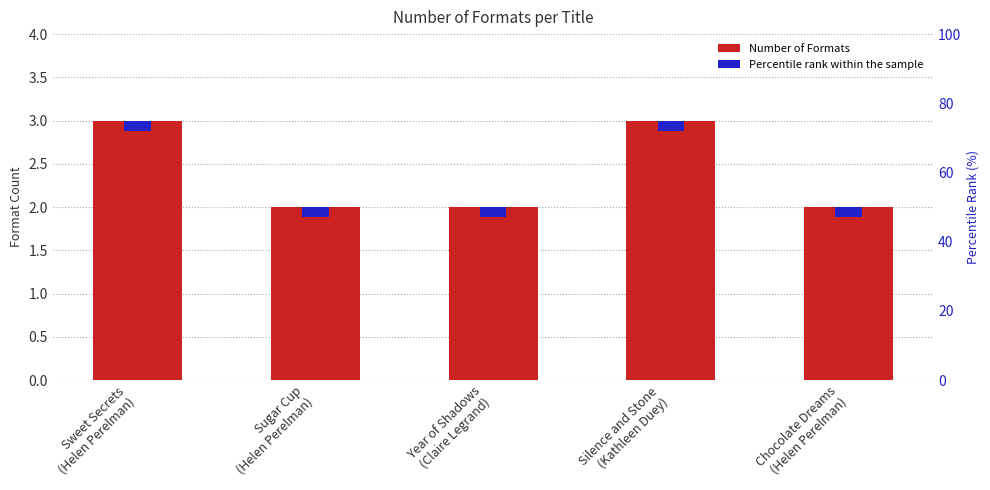

Which has a higher value, Silence and Stone
(Kathleen Duey) or Sweet Secrets
(Helen Perelman)?

Silence and Stone
(Kathleen Duey)